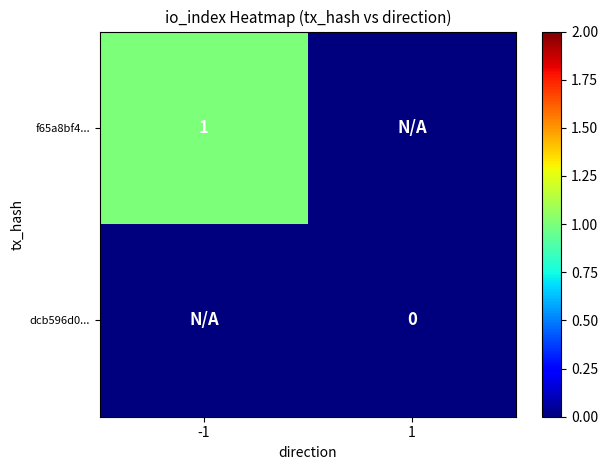

Is it true that f65a8bf4... equals 1 at -1?

True